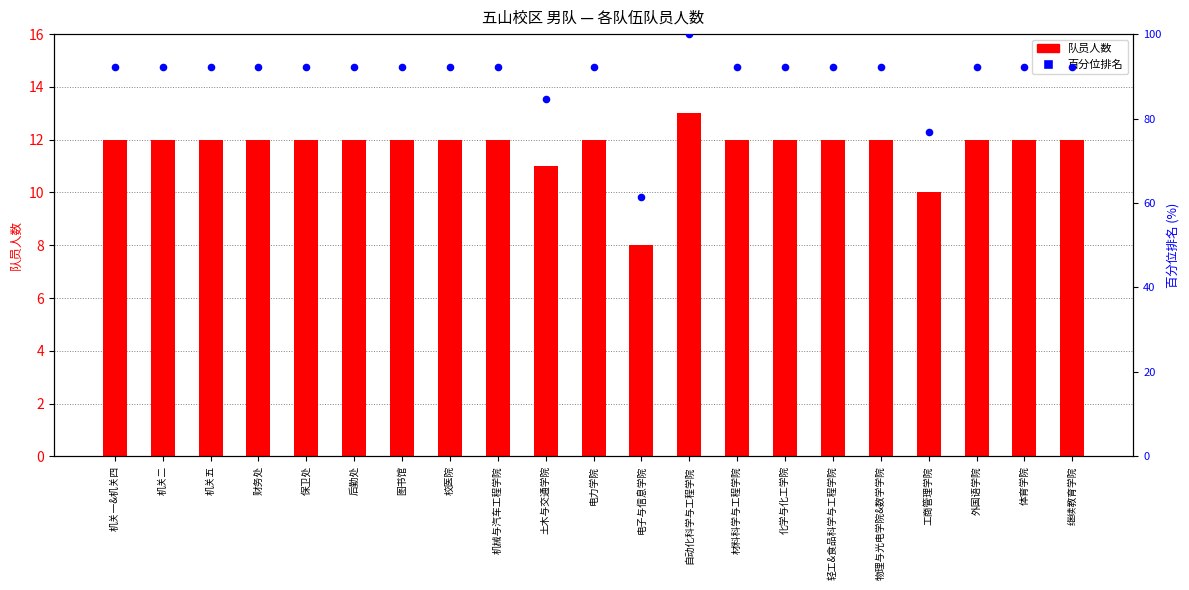

At which category is the sum across all series the highest?

自动化科学与工程学院